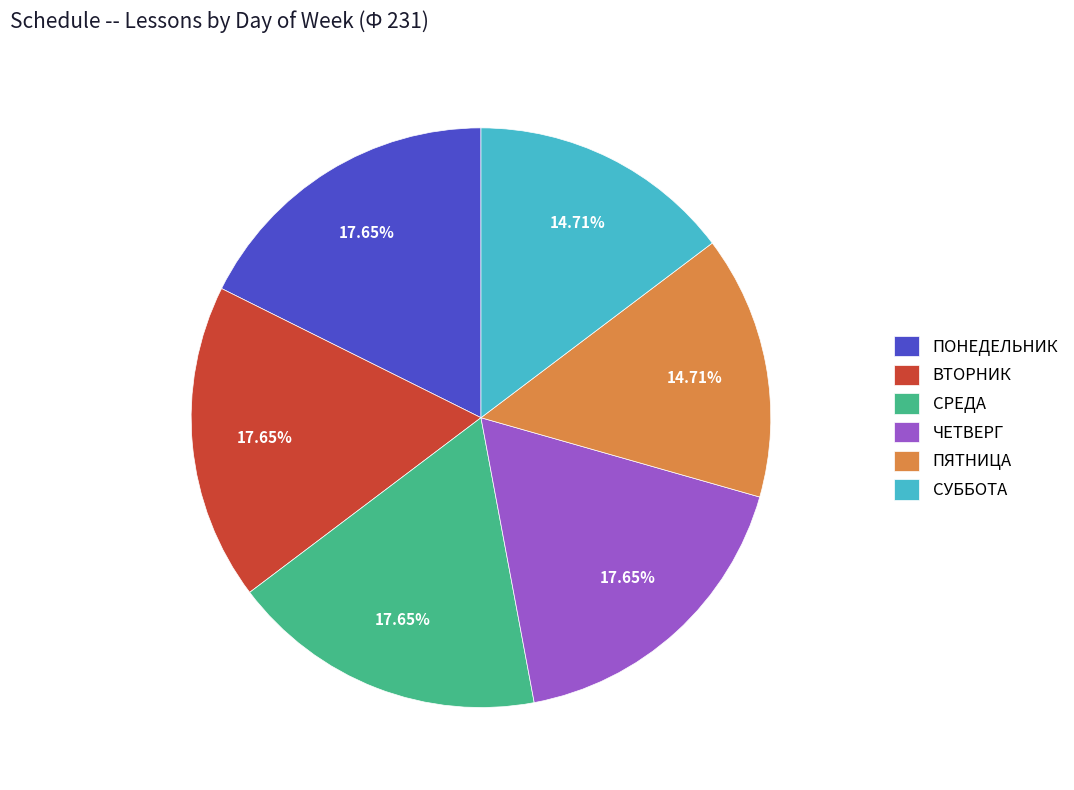

How many segments does this pie chart have?

6